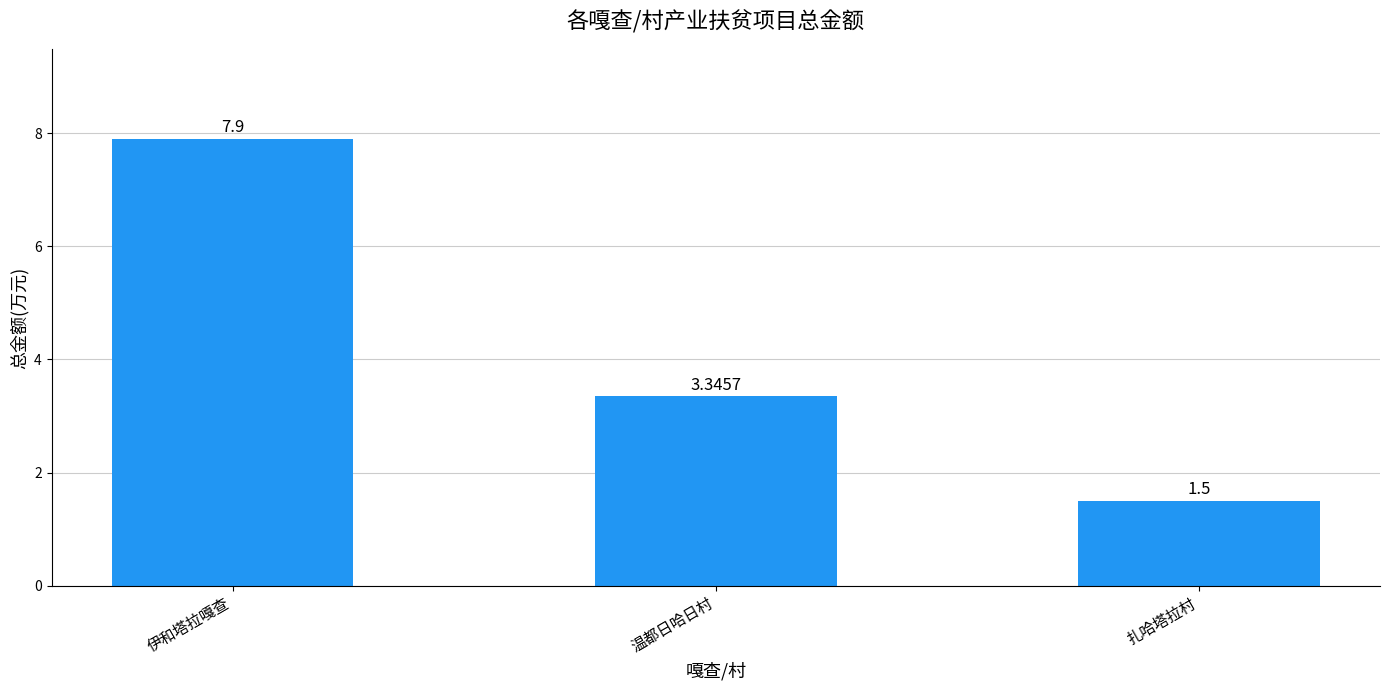

Where is the data nearest to the value 4?

温都日哈日村